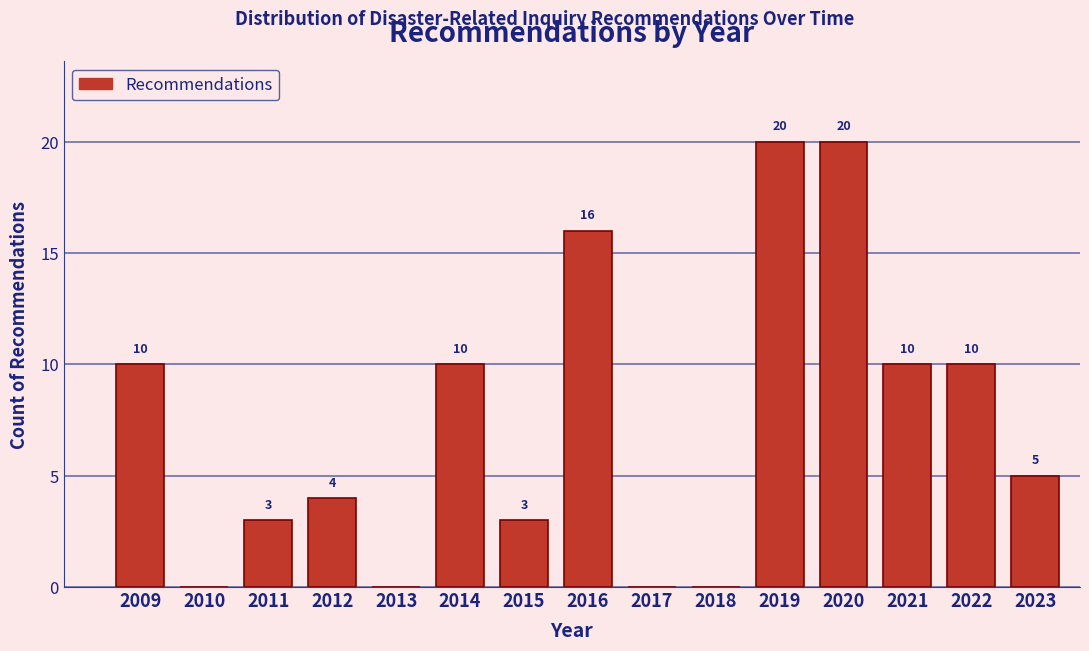

Reading right to left, list all the values displayed in this chart.

2023=5	2022=10	2021=10	2020=20	2019=20	2018=0	2017=0	2016=16	2015=3	2014=10	2013=0	2012=4	2011=3	2010=0	2009=10